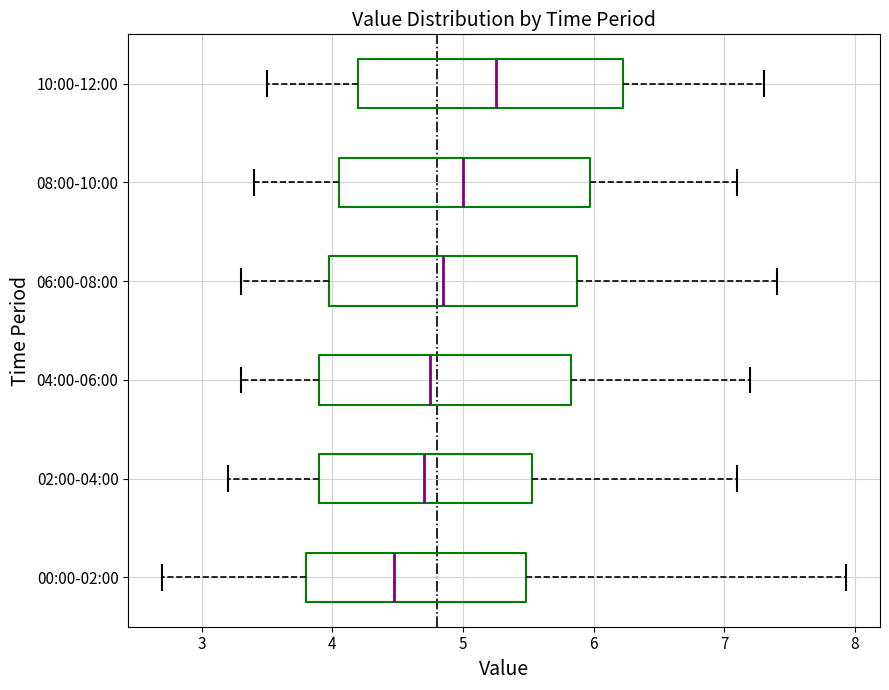

Where is the left edge of the box for 08:00-10:00 on the x-axis? The values are not printed on the chart, so give them approximately, as read against the axis.

4.1